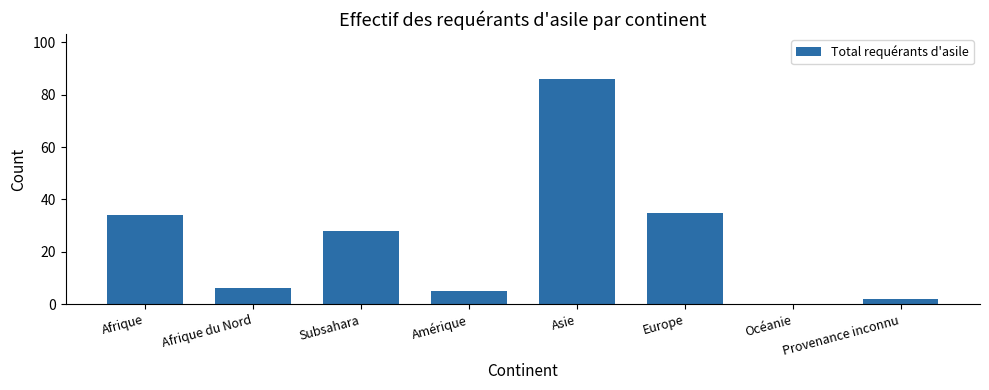

True or false: the data shows 0 at Océanie.

True